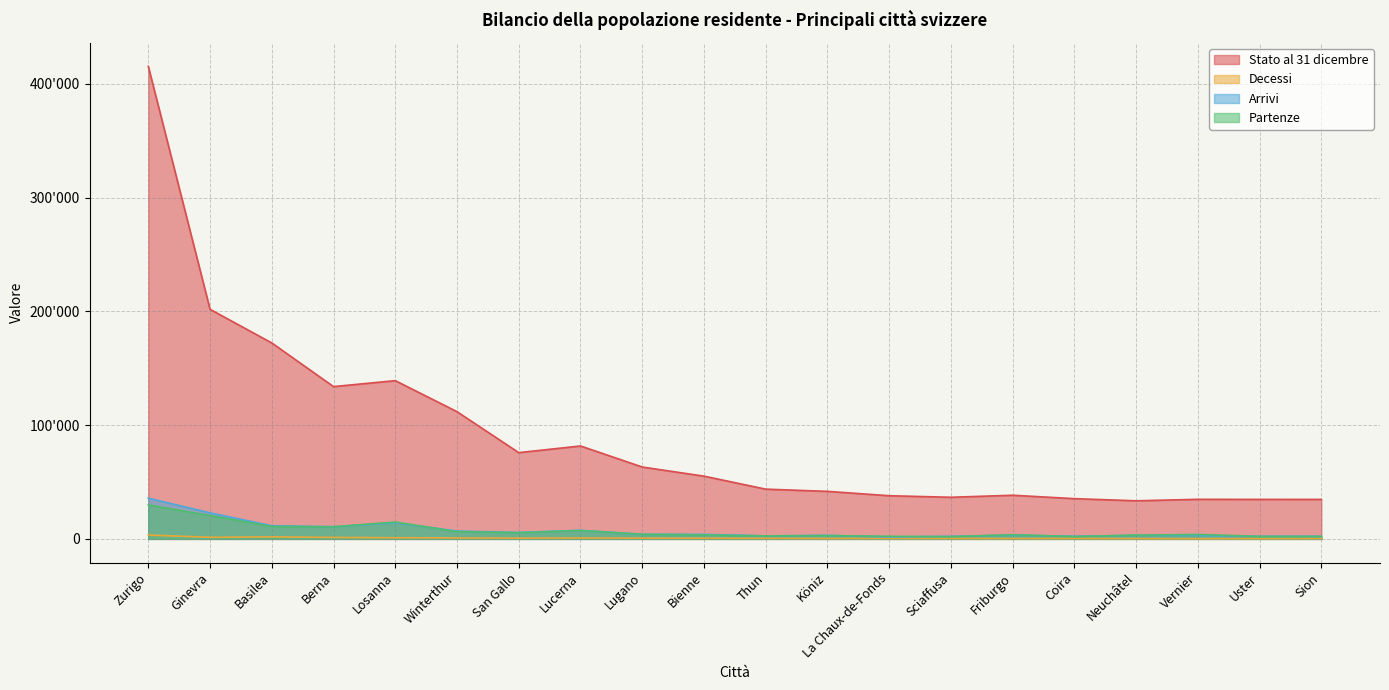

What is the difference between the highest and lowest values at Bienne?

54607